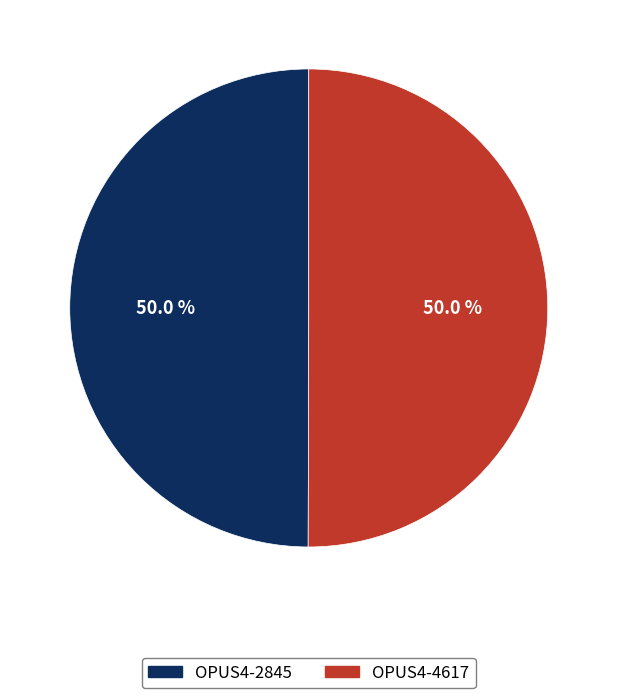

To the nearest percent, what percentage of the pie is OPUS4-4617?

50%